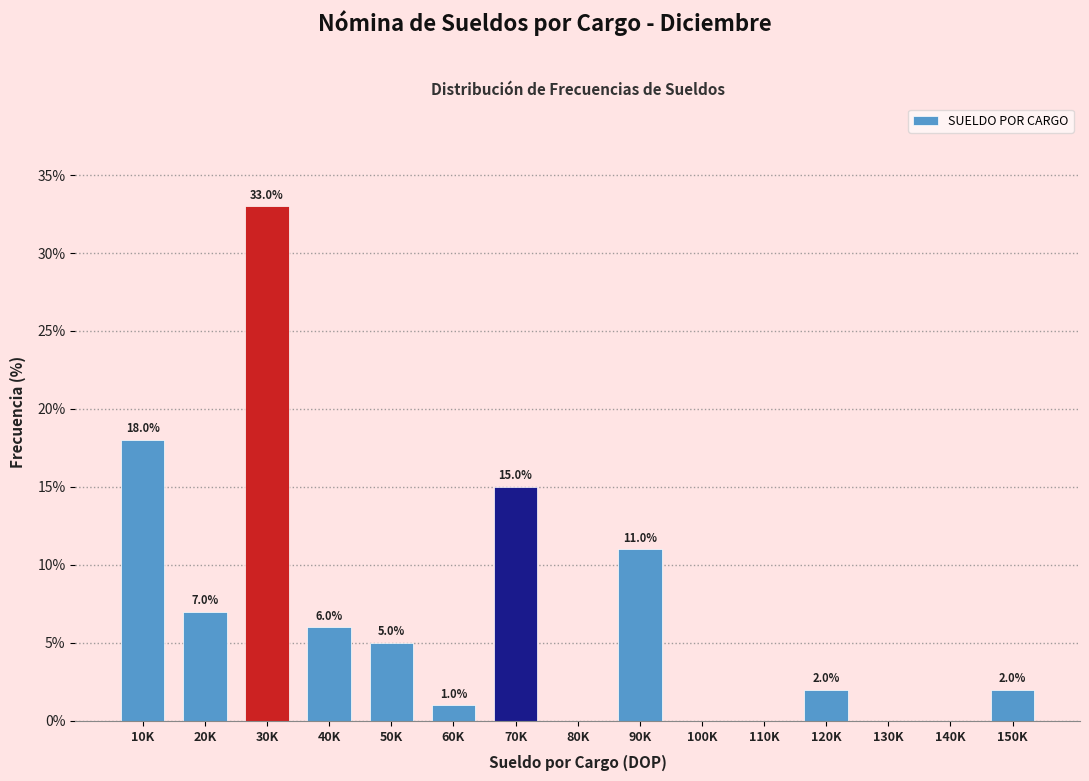

Reading right to left, what are all the values shown in this chart?

150K=2.0	140K=0.0	130K=0.0	120K=2.0	110K=0.0	100K=0.0	90K=11.0	80K=0.0	70K=15.0	60K=1.0	50K=5.0	40K=6.0	30K=33.0	20K=7.0	10K=18.0